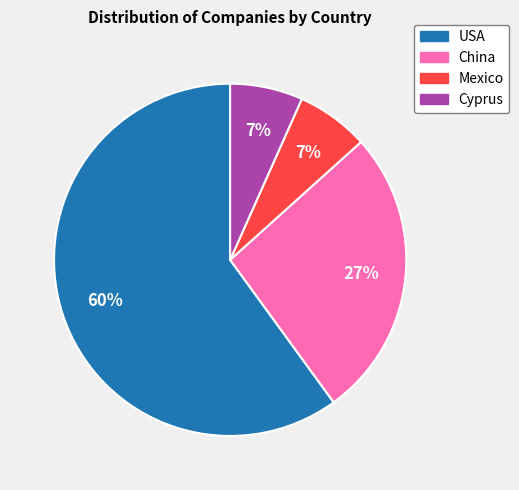

How many slices are in this pie chart?

4